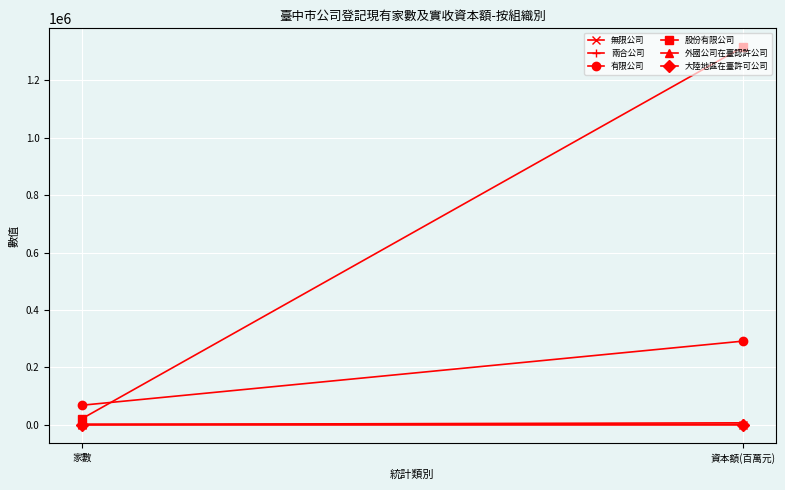

At which category does the chart reach its peak across all series?

資本額(百萬元)